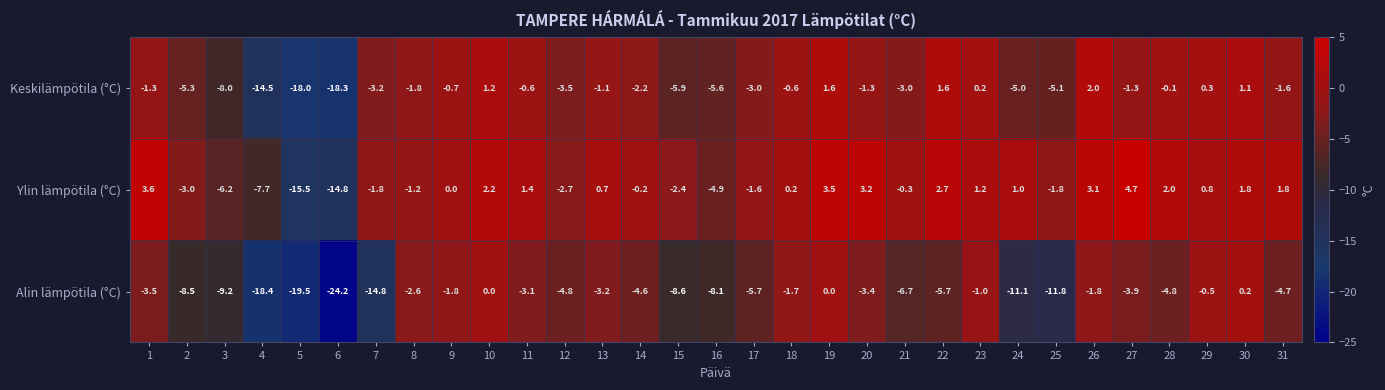

How many values in Ylin lämpötila (°C) are below zero?

14